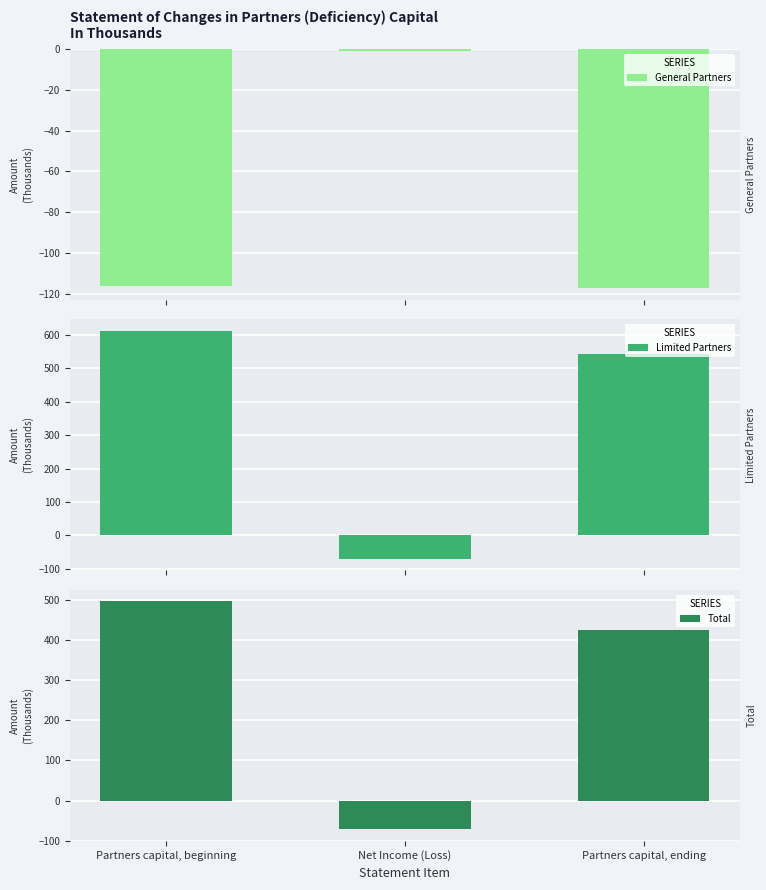

Rank the categories by Limited Partners value from highest to lowest.

Partners capital, beginning, Partners capital, ending, Net Income (Loss)